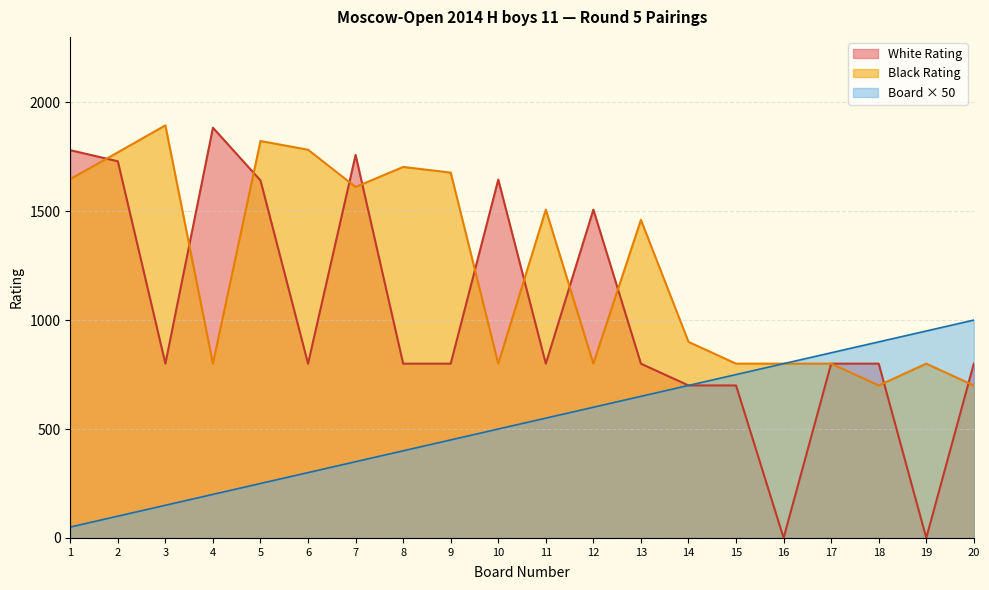

True or false: Black Rating has more than 2 interior local peaks.

True